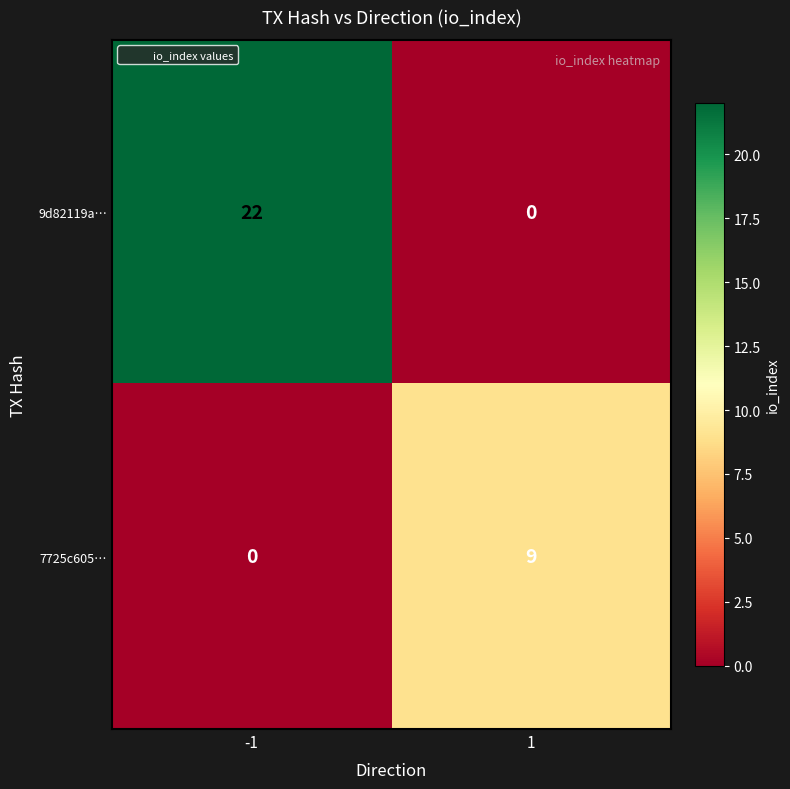

What is the maximum value shown in the chart?

22